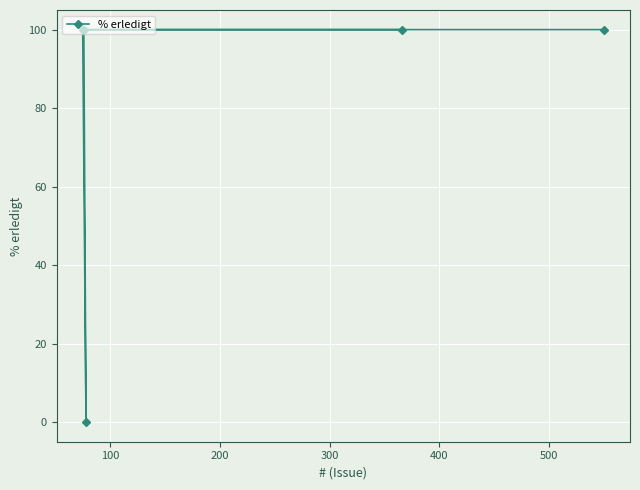

What is the value of the 2nd point from the left?

100